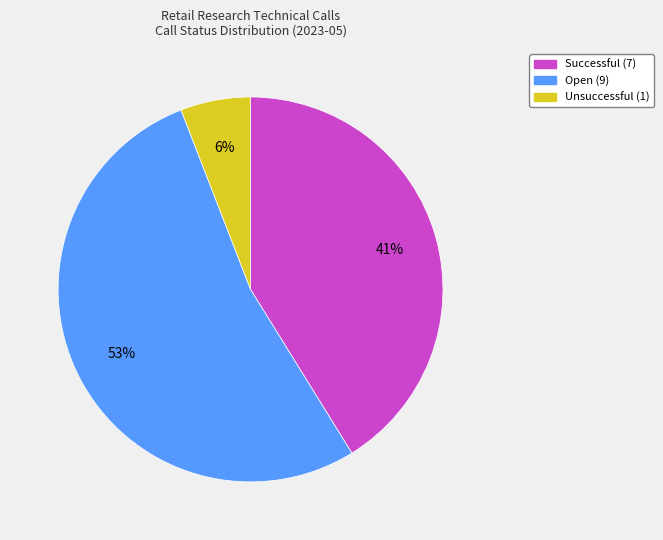

To the nearest percent, what is the average slice percentage?

33%